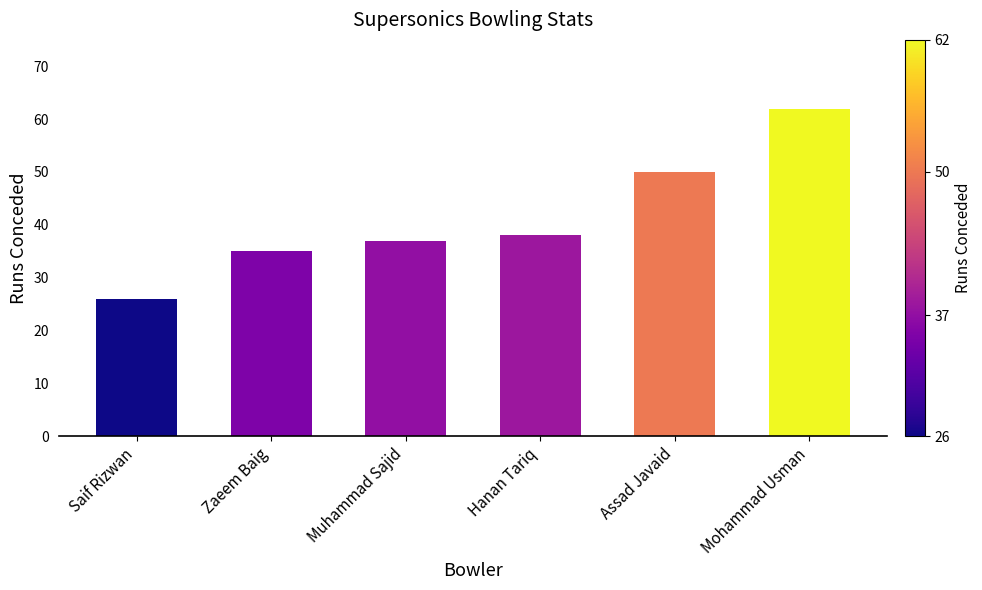

How many bars are there in total?

6